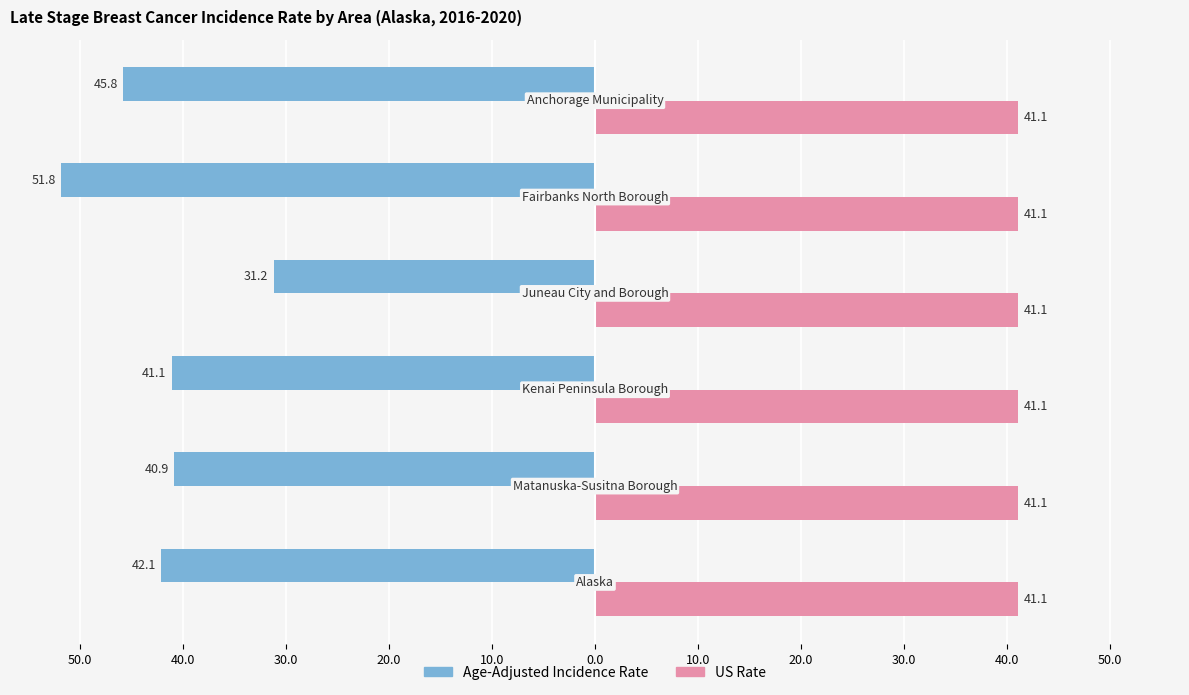

What are all the series names shown in the legend?

Age-Adjusted Incidence Rate, US Rate